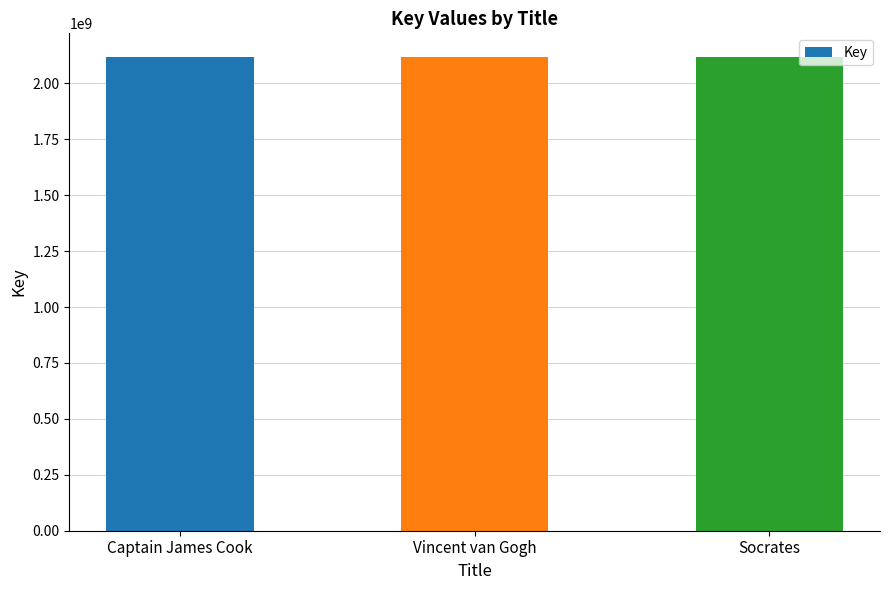

What is the greatest value displayed?

2117888849